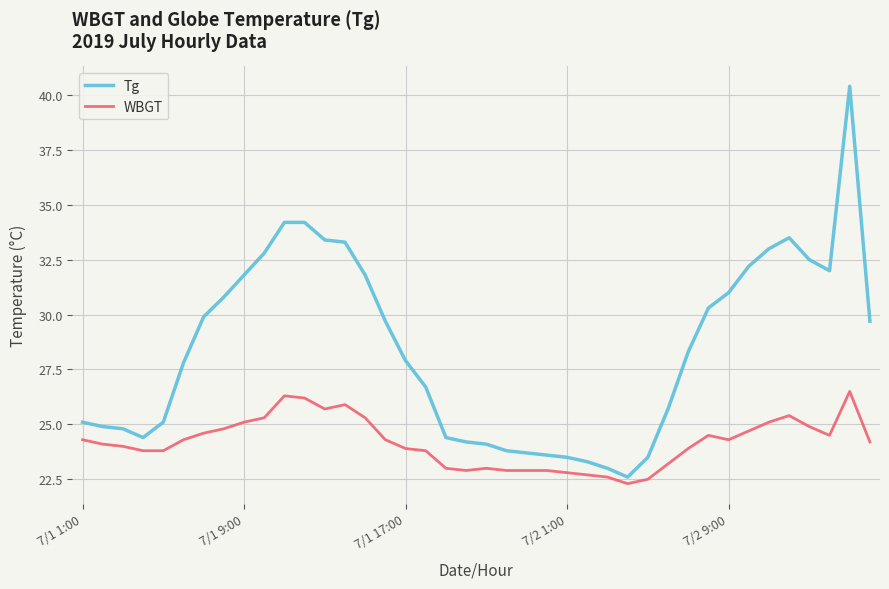

What is the difference between the second highest and second lowest values in the Tg series?

11.2